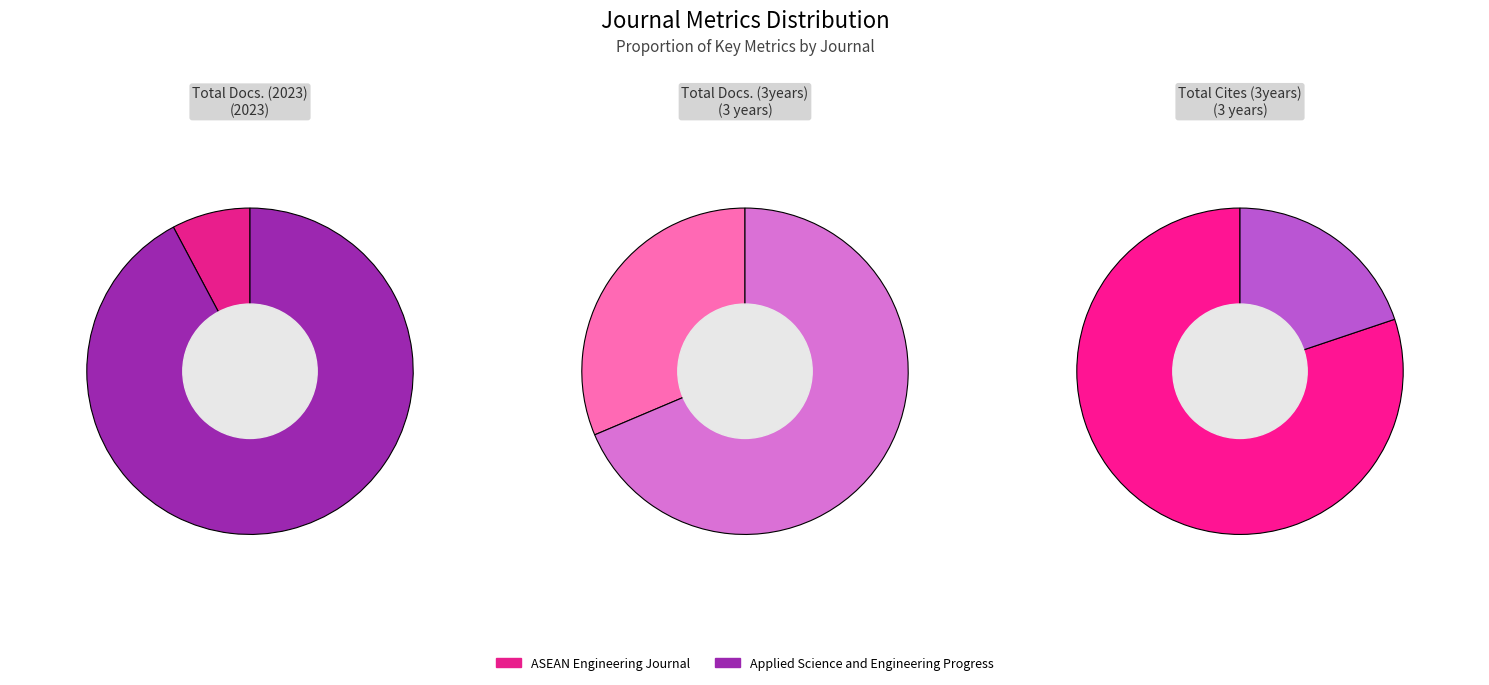

To the nearest percent, what portion does Applied Science and Engineering Progress represent?

69%